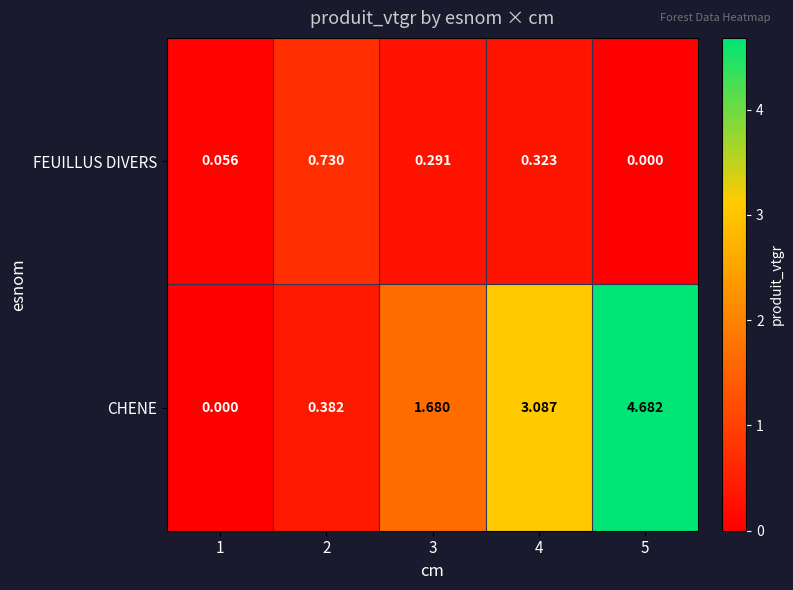

Which series changed the most between 1 and 2?

FEUILLUS DIVERS